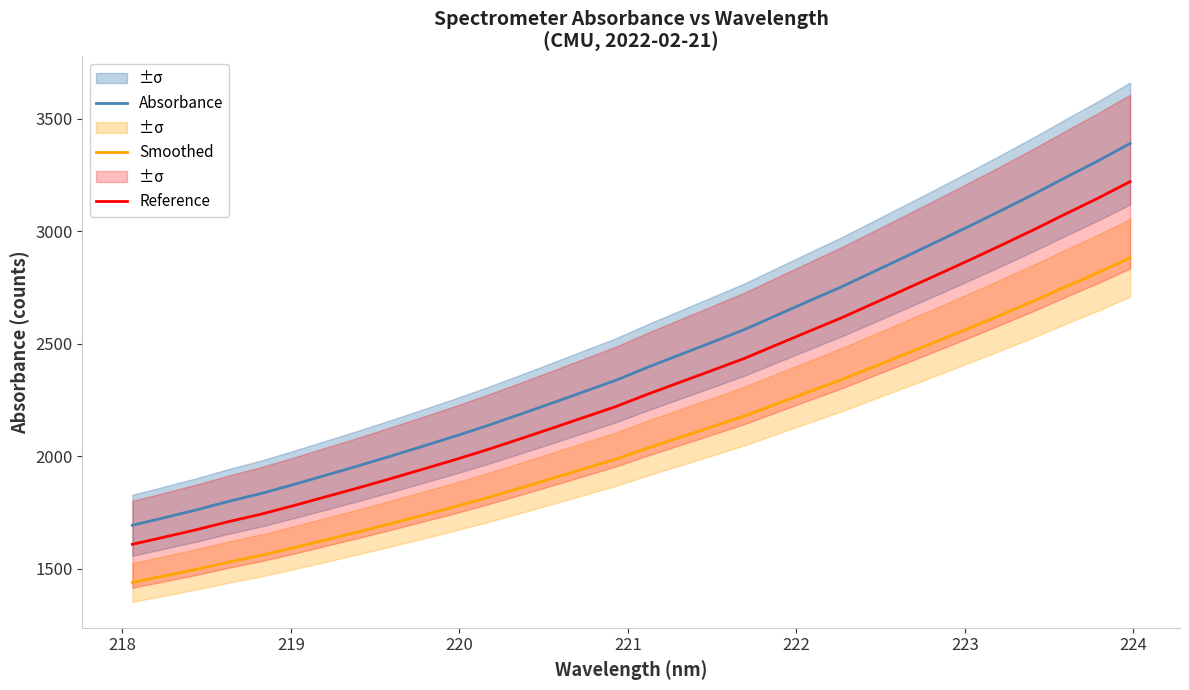

What is the lowest value of the Reference series?

1608.4